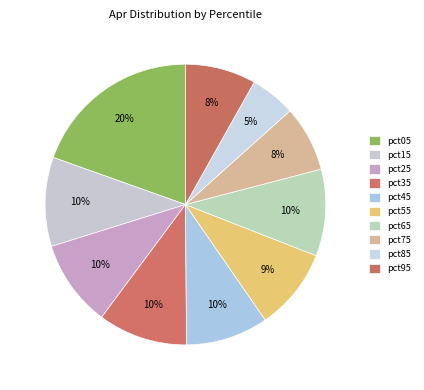

Count the number of slices in the pie.

10